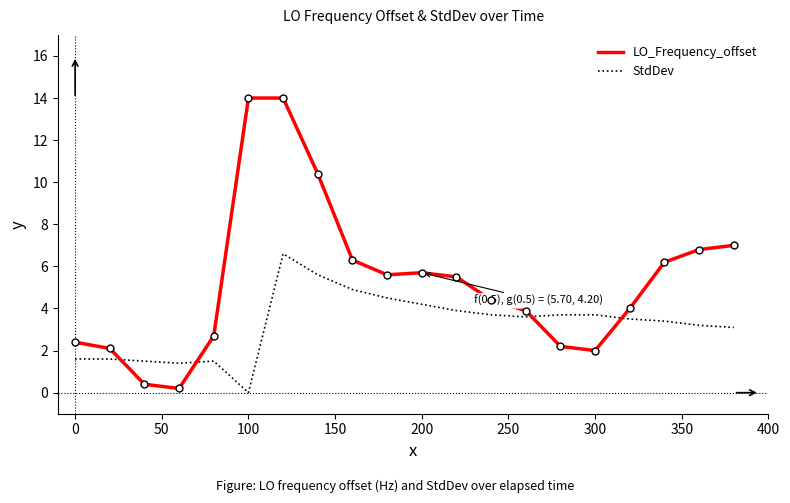

Which series has the widest spread of values?

LO_Frequency_offset